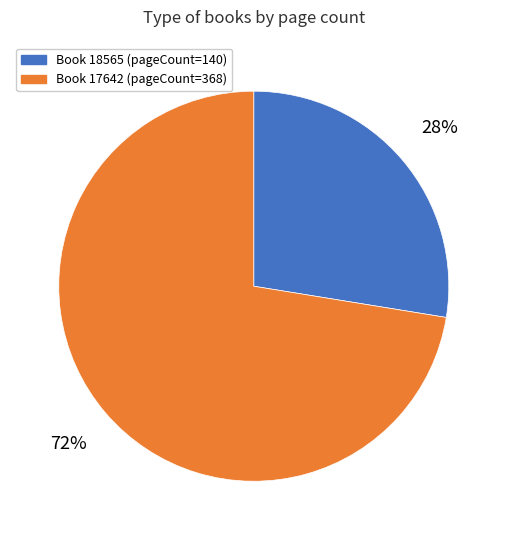

How many slices are in this pie chart?

2